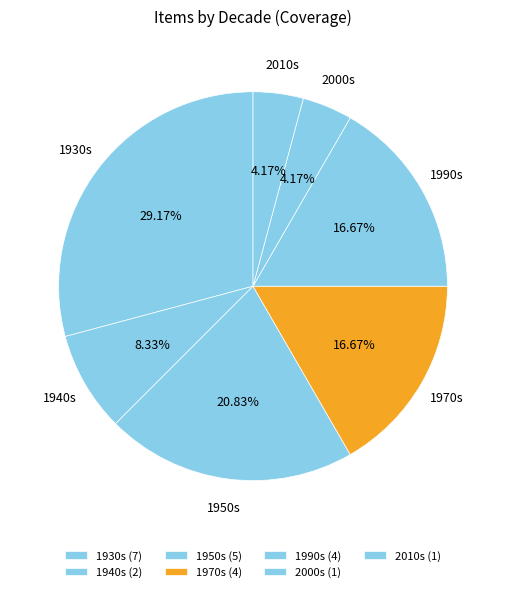

Which has a higher value, 1940s or 1990s?

1990s